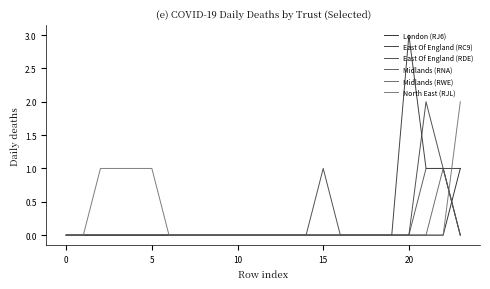

Count the Midlands (RWE) values in the range 0 to 1.

24